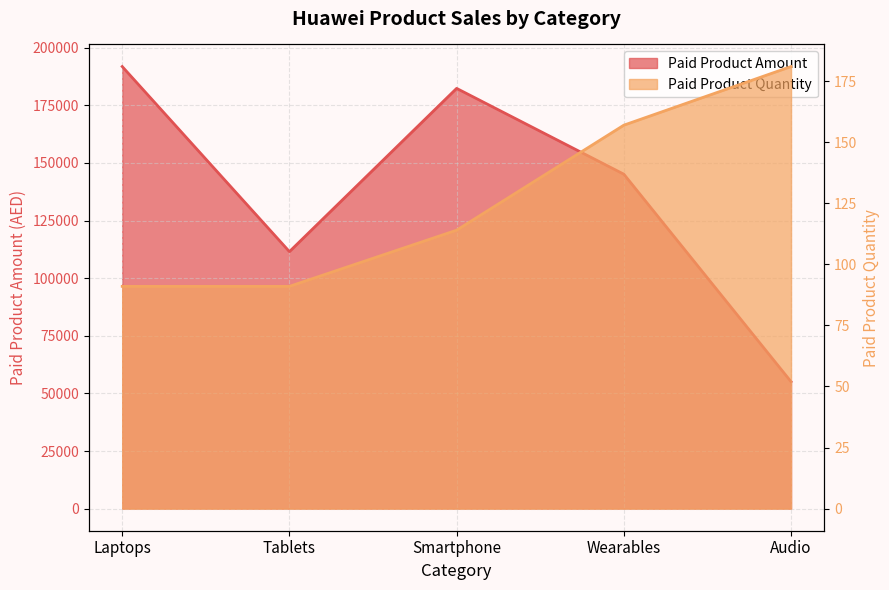

Reading right to left, transcribe all the data shown in this chart.

Paid Product Amount: 55069	145107	182336	111509	191809
Paid Product Quantity: 181	157	114	91	91